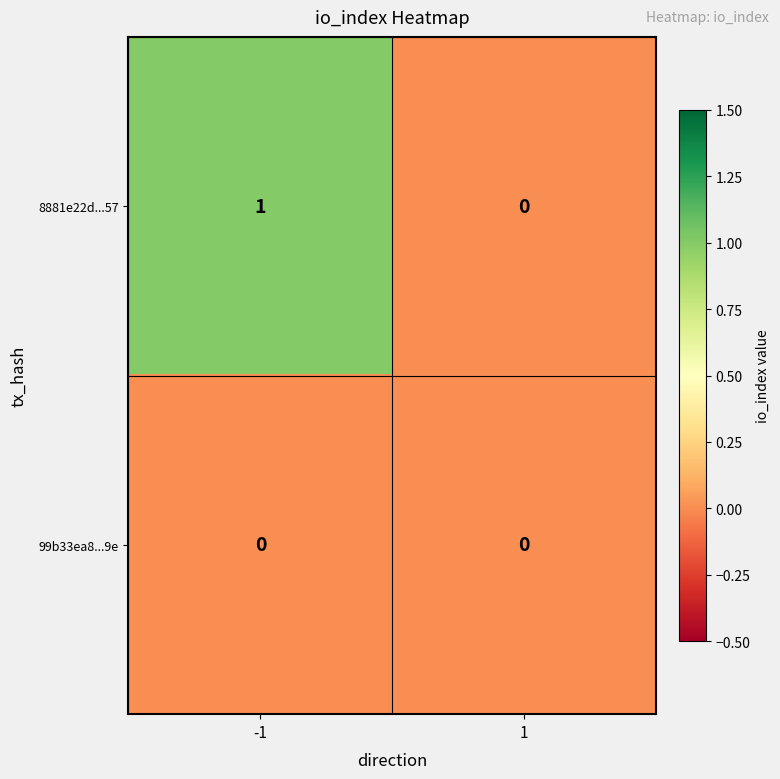

Which series has the largest total across all categories?

8881e22d...57